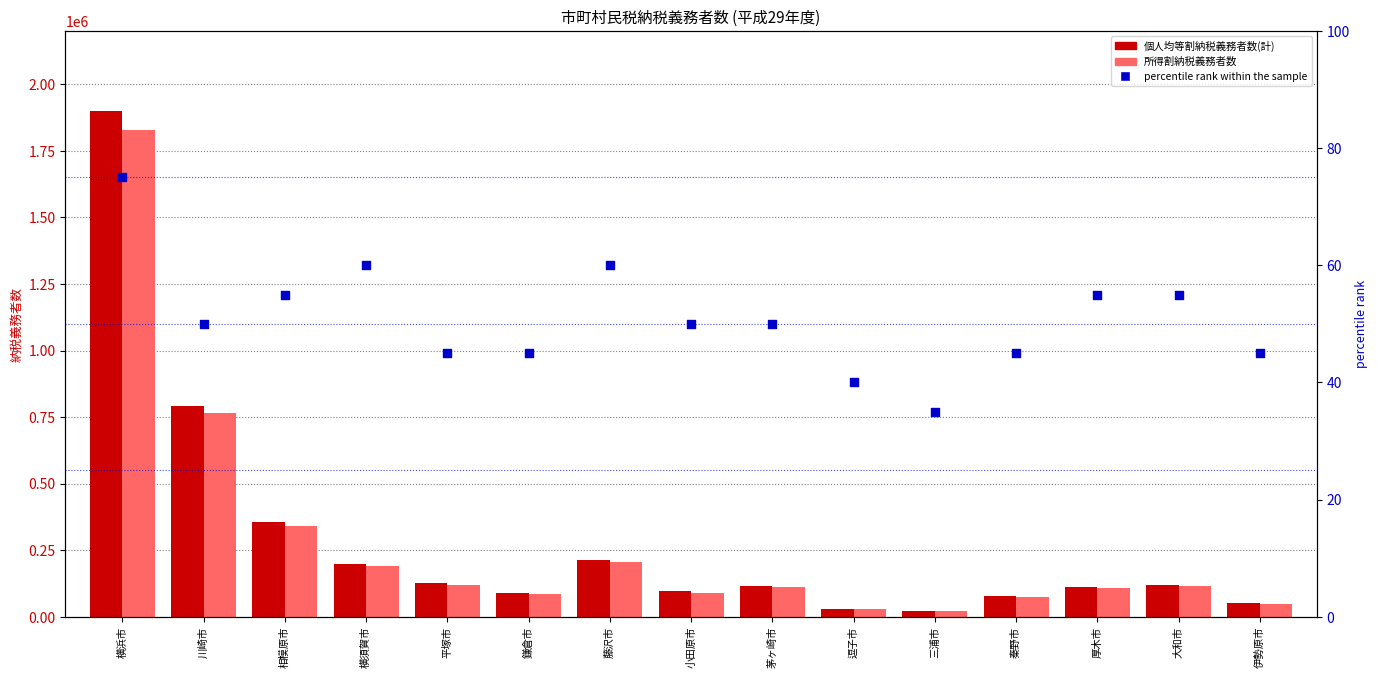

Which series has the largest total across all categories?

個人均等割納税義務者数(計)